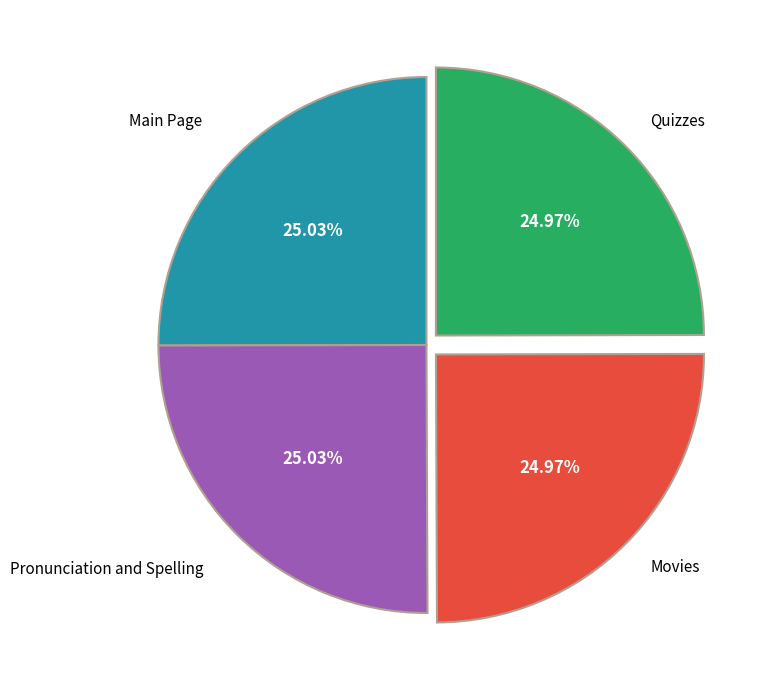

To the nearest percent, what is the average slice percentage?

25%